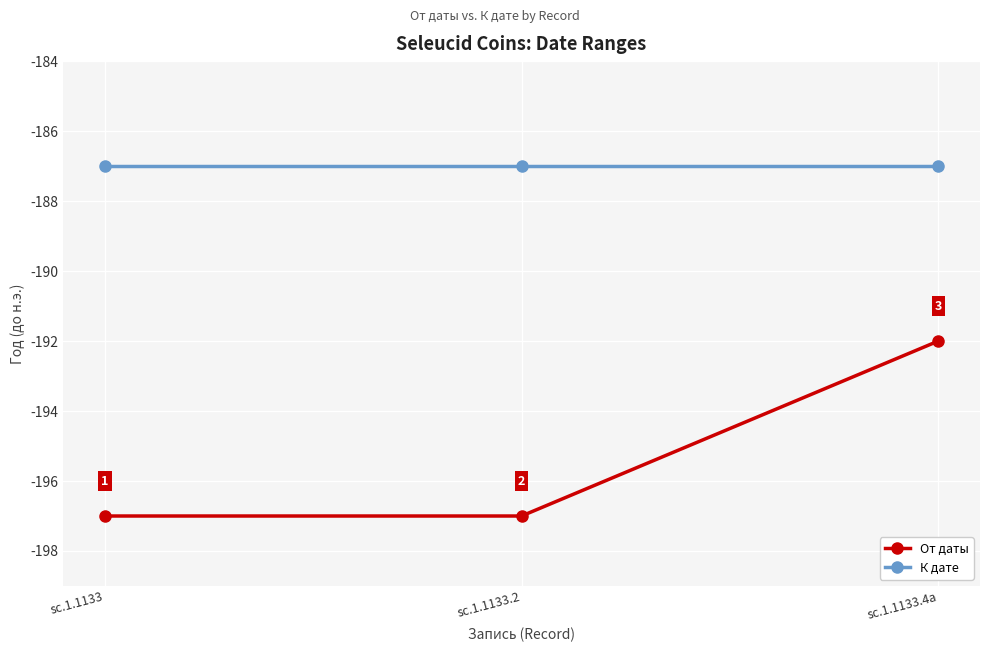

What is the maximum value shown in the chart?

-187